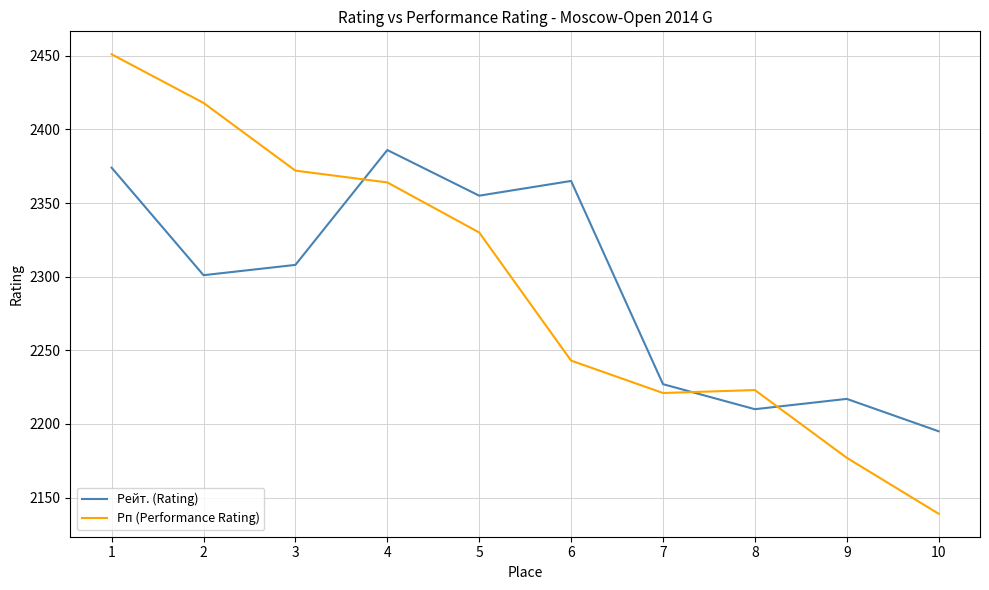

What are all the series names shown in the legend?

Рейт. (Rating), Рп (Performance Rating)